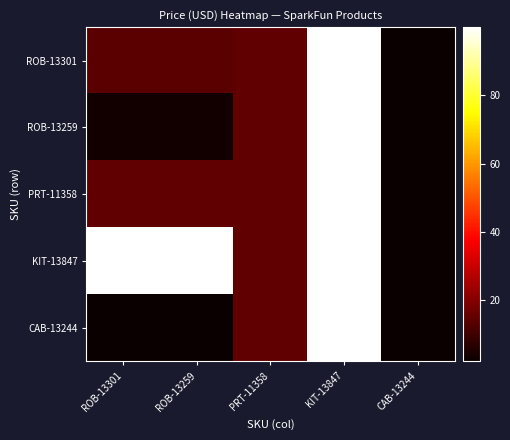

What is the spread (max minus min) of values at ROB-13301?

97.9